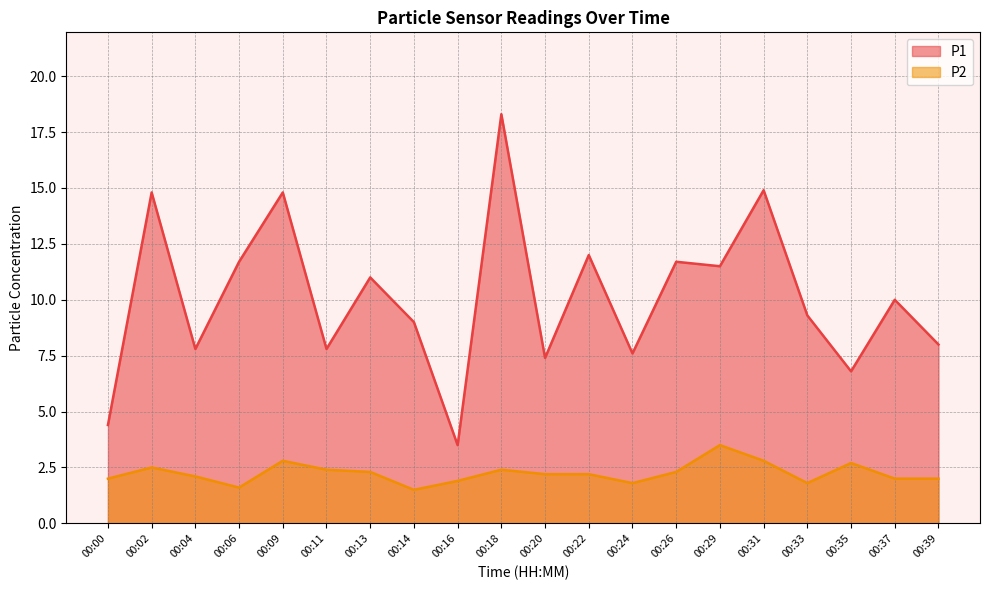

True or false: P2 and P1 intersect in this chart.

False